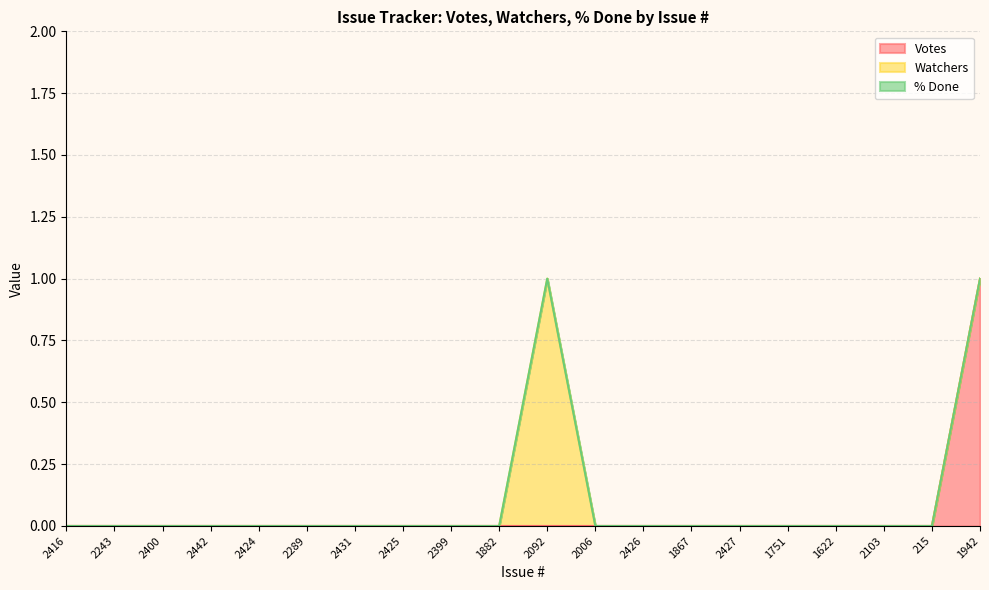

How many positive values does the Watchers series have?

1